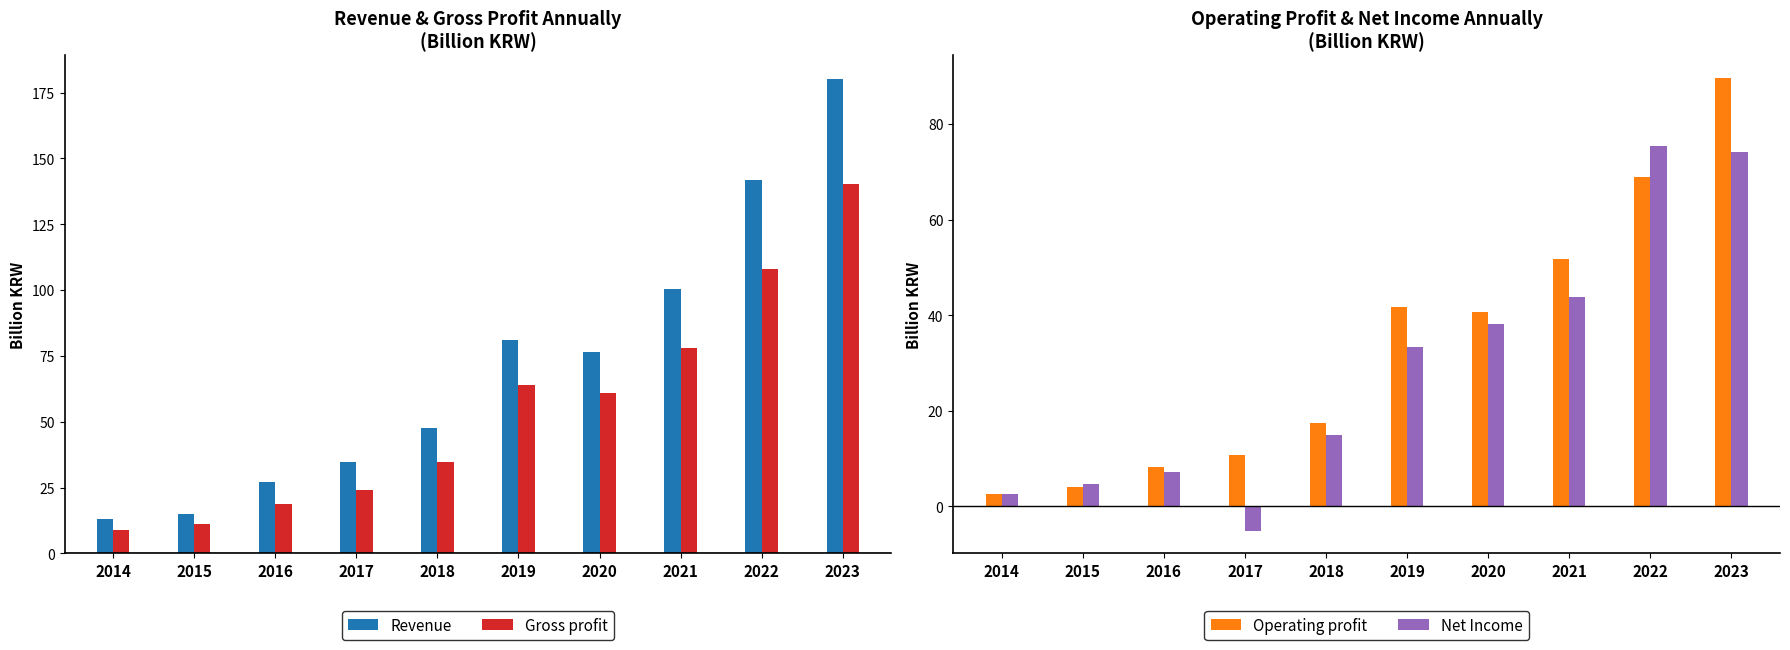

At which category does the chart reach its minimum across all series?

2017